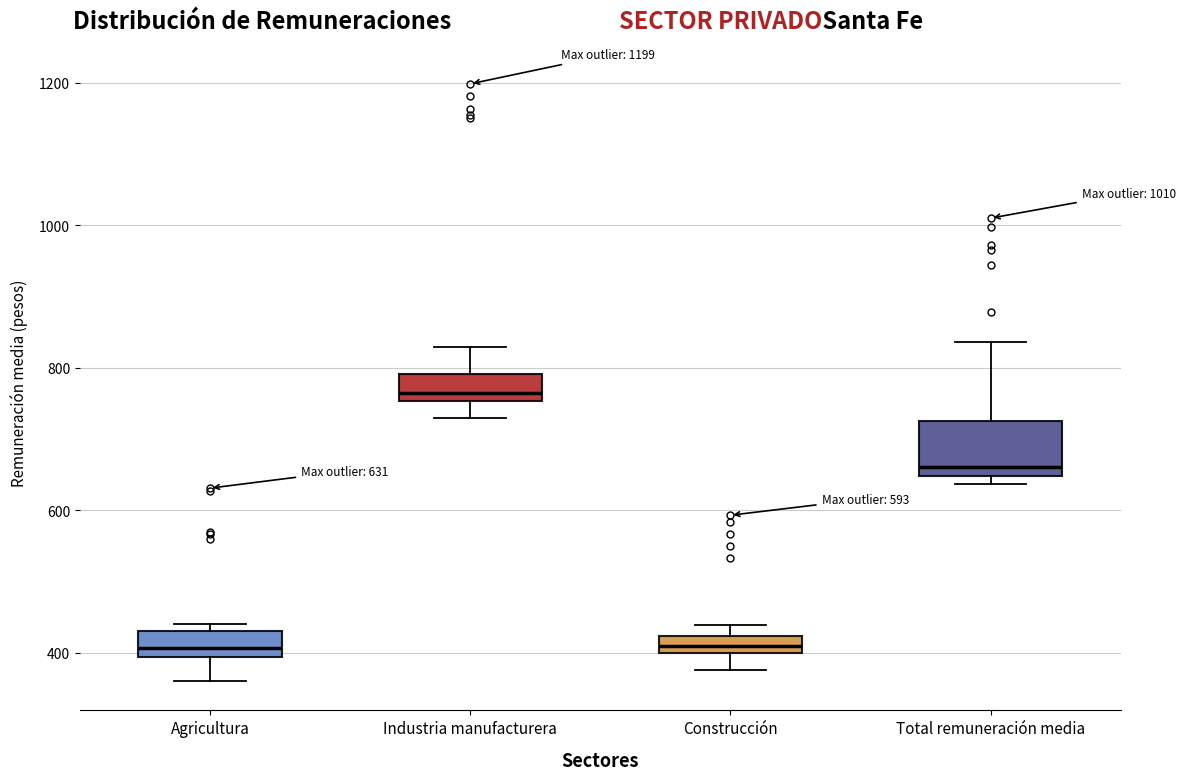

Which box is the tallest, from its lower edge to its upper edge?

Total remuneración media